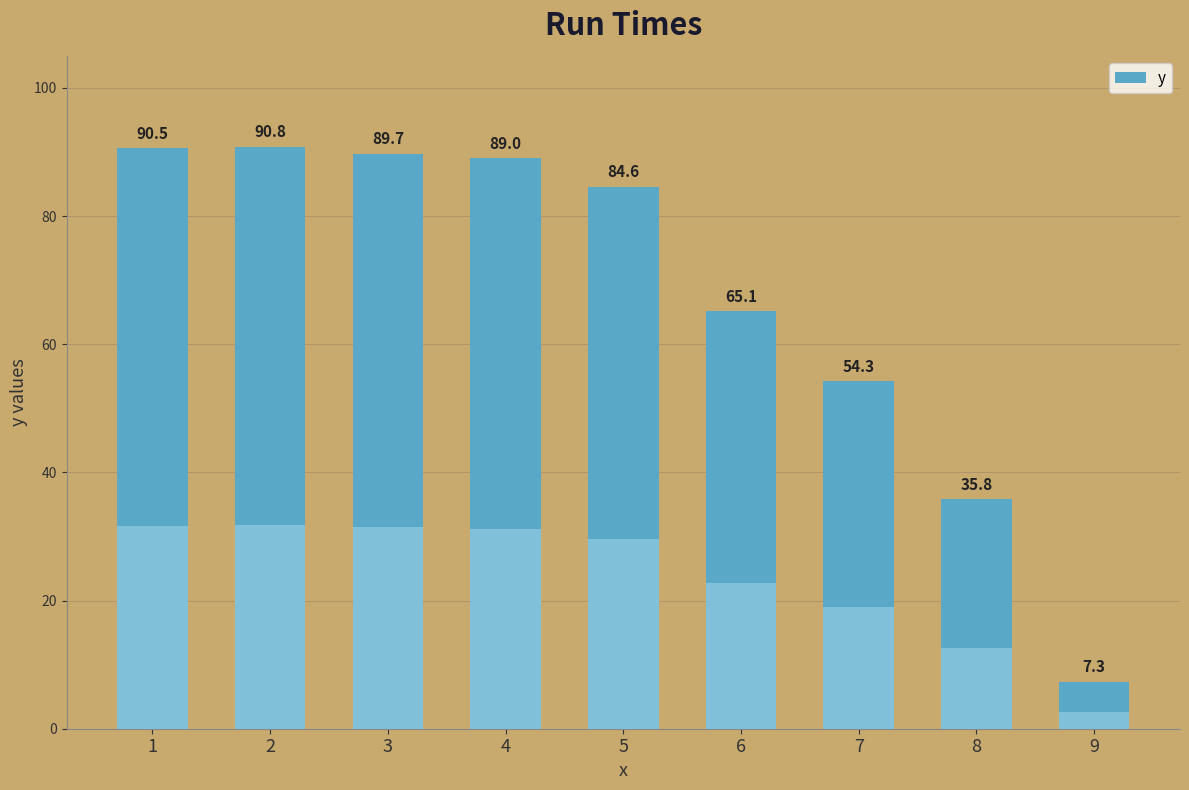

The chart shows a value of 145.9 at 5. True or false?

False